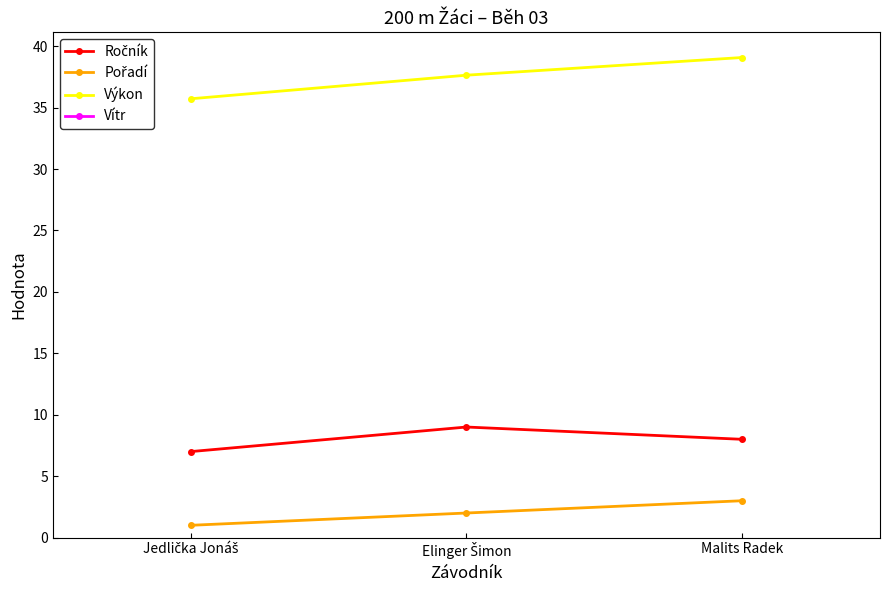

Reading left to right, what are all the values shown in this chart?

Ročník: Jedlička Jonáš=7.0	Elinger Šimon=9.0	Malits Radek=8.0
Pořadí: Jedlička Jonáš=1.0	Elinger Šimon=2.0	Malits Radek=3.0
Výkon: Jedlička Jonáš=35.7	Elinger Šimon=37.6	Malits Radek=39.1
Vítr: Jedlička Jonáš=-1.9	Elinger Šimon=-1.9	Malits Radek=-1.9